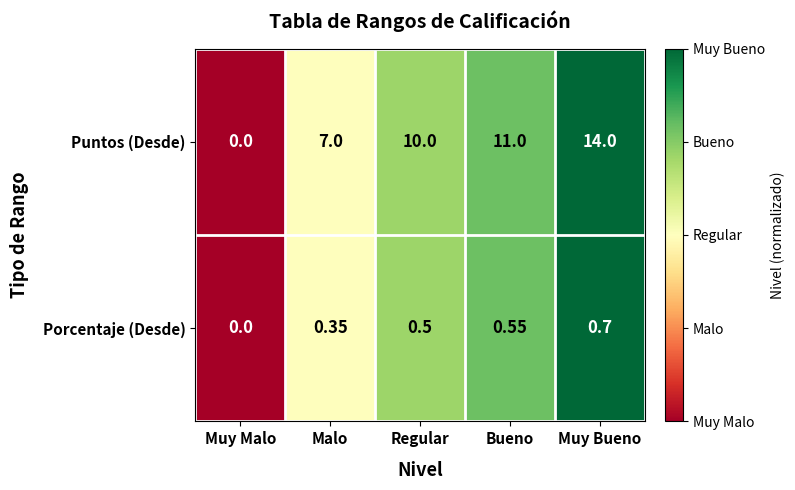

At which label does Puntos (Desde) reach its peak?

Muy Bueno